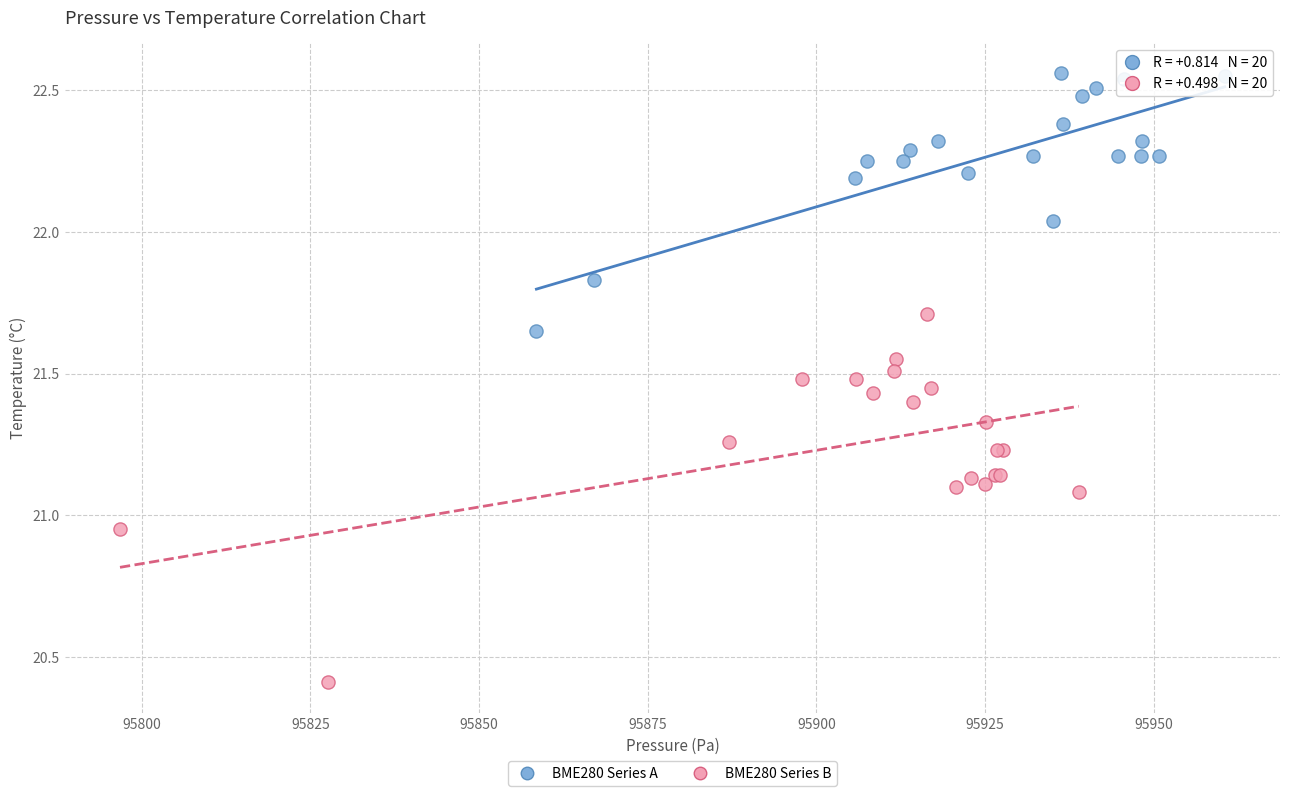

Which series reaches the minimum Y coordinate?

BME280 Series B